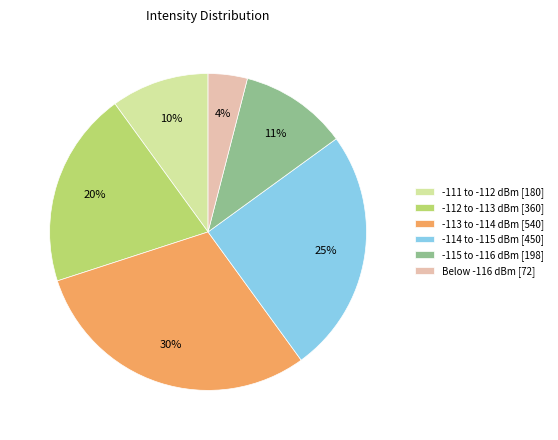

To the nearest percent, what portion does -111 to -112 dBm [180] represent?

10%